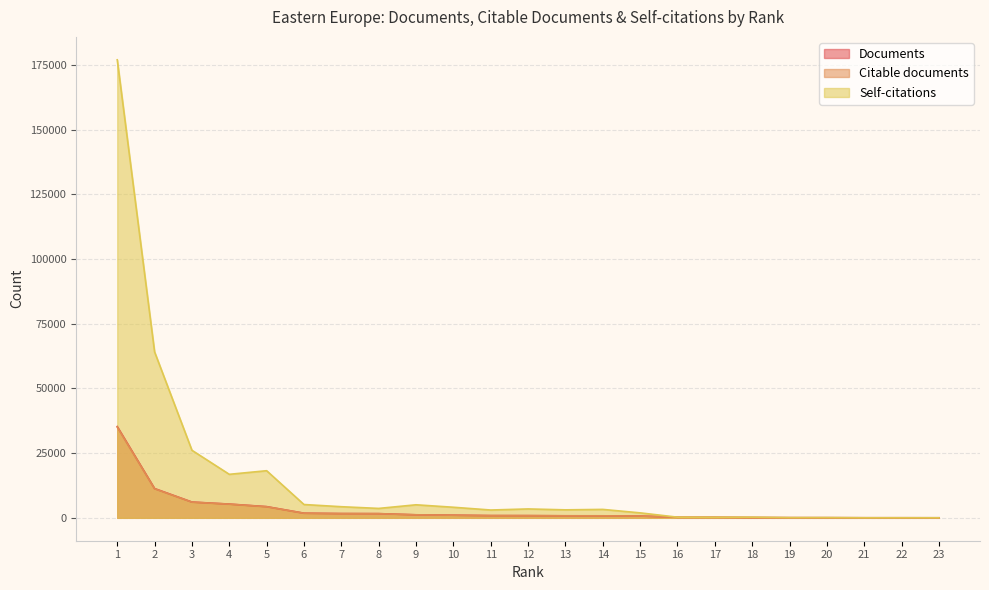

True or false: Documents and Citable documents cross at least once.

False